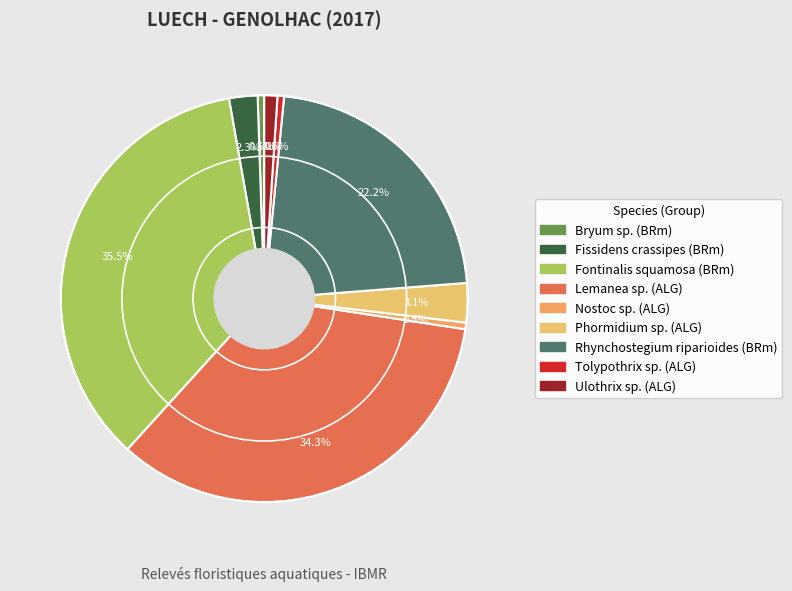

What percentage do Bryum sp. and Rhynchostegium riparioides together represent?

22.7%